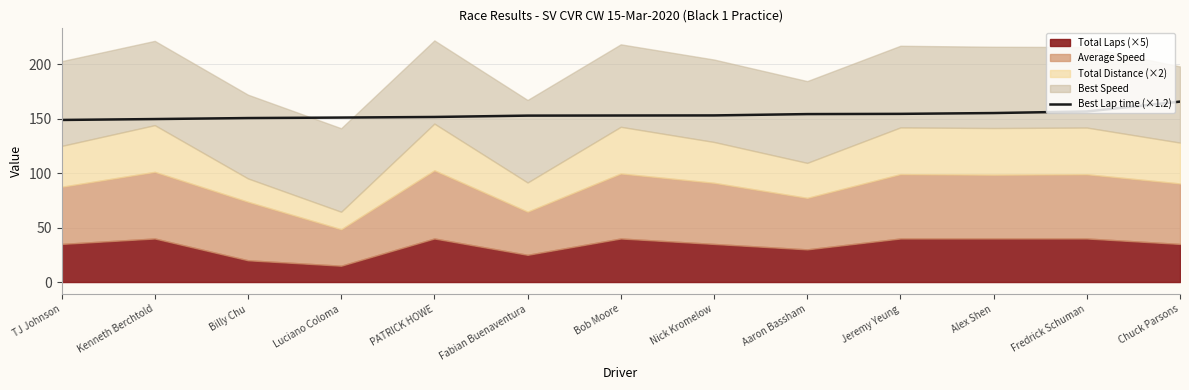

True or false: the data shows 226.1 at Jeremy Yeung.

False